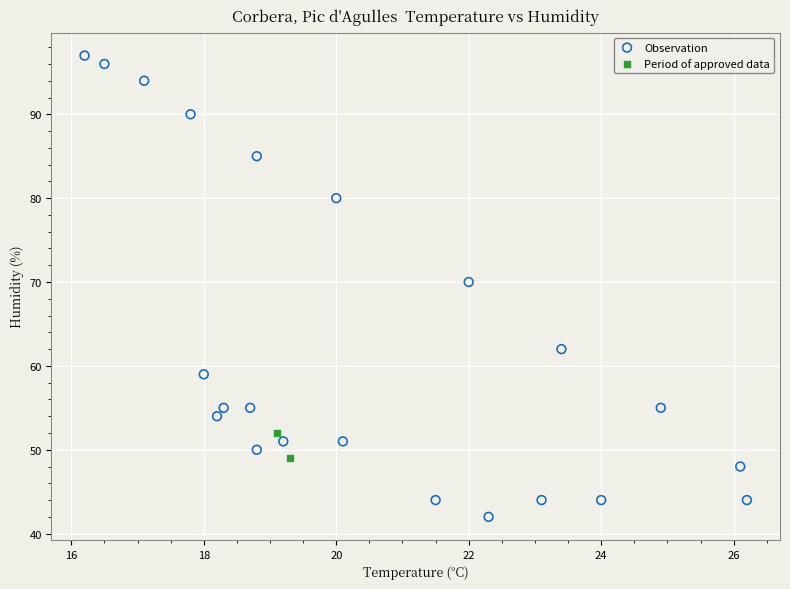

Which series reaches the maximum Y coordinate?

Observation